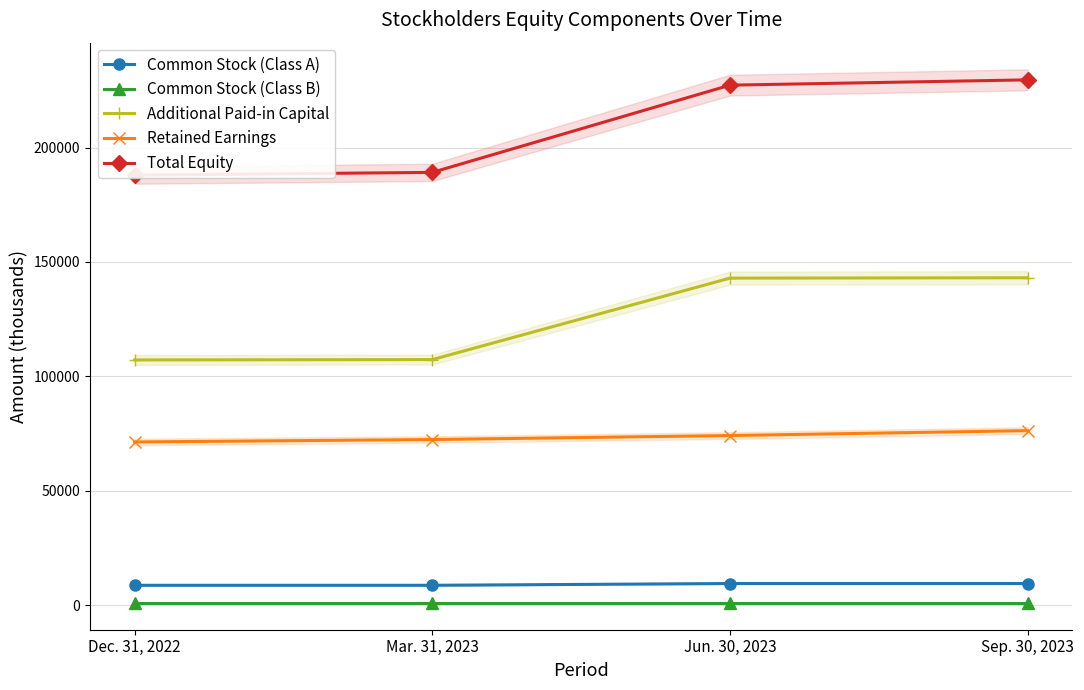

True or false: Retained Earnings has a value of 41275 at Dec. 31, 2022.

False